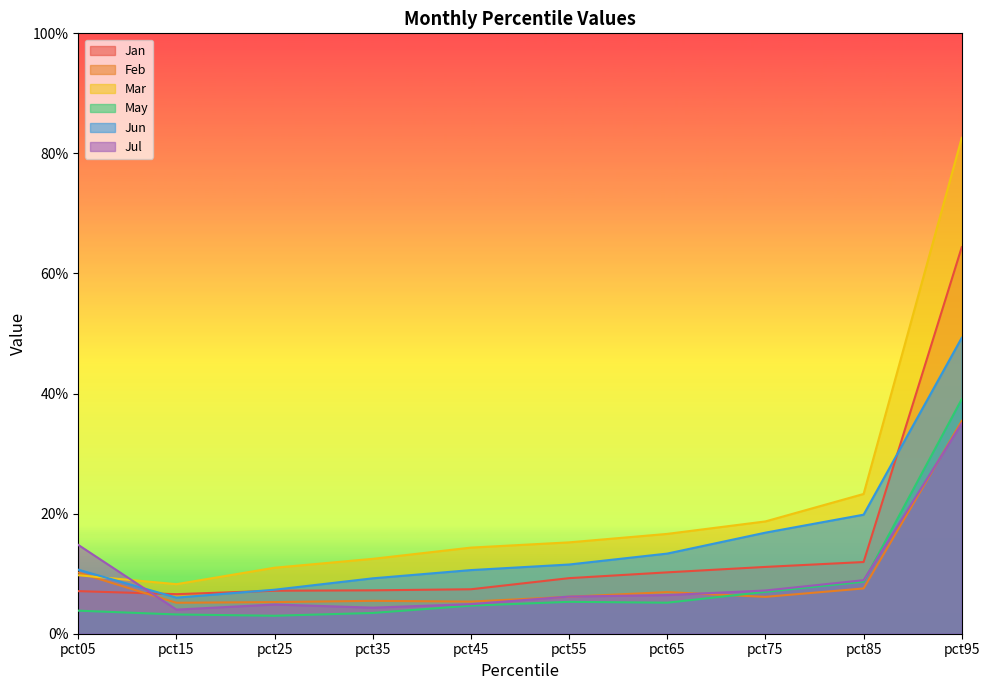

List the series in order of their peak value, highest first.

Mar, Jan, Jun, May, Feb, Jul